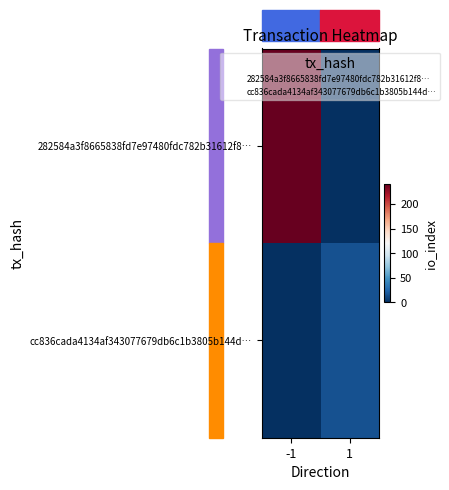

What is the spread (max minus min) of values at 1?

16